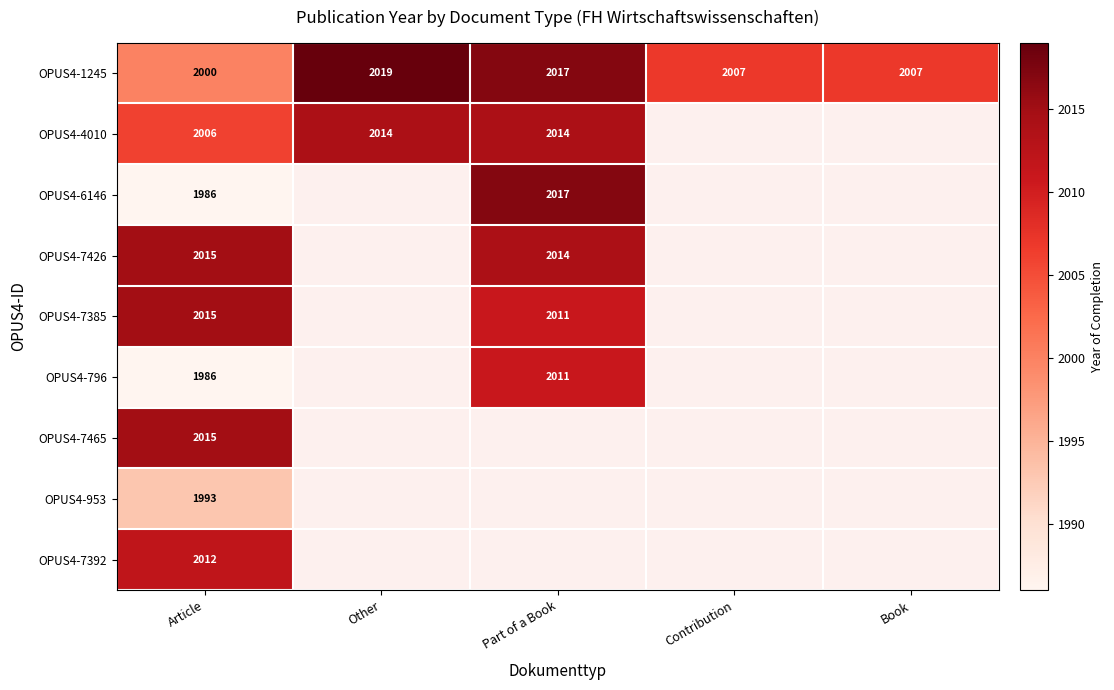

How many OPUS4-1245 values are between 2007 and 2017?

3